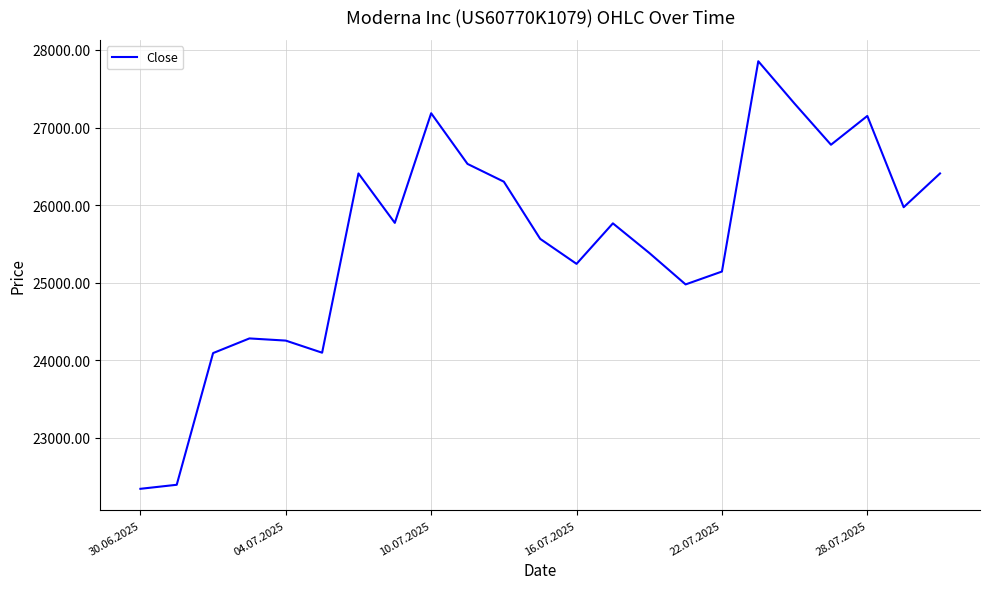

What is the maximum value shown in the chart?

27854